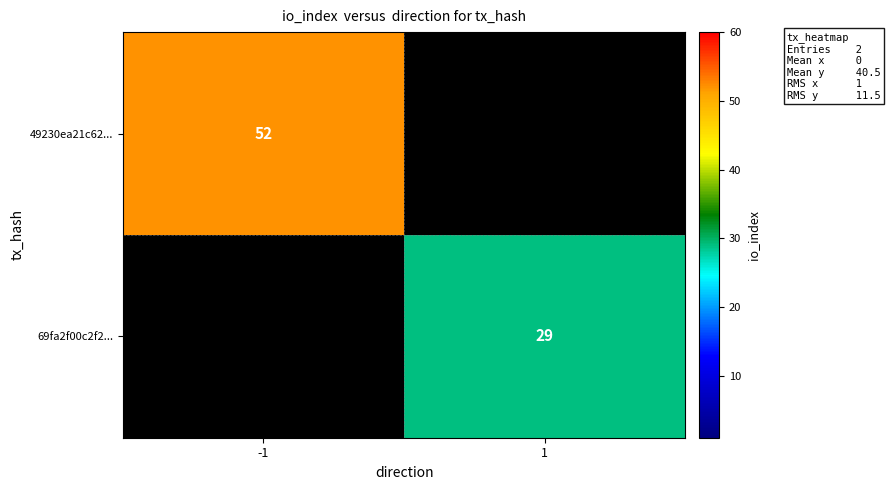

The 49230ea21c62... series shows 92.0 at -1. True or false?

False